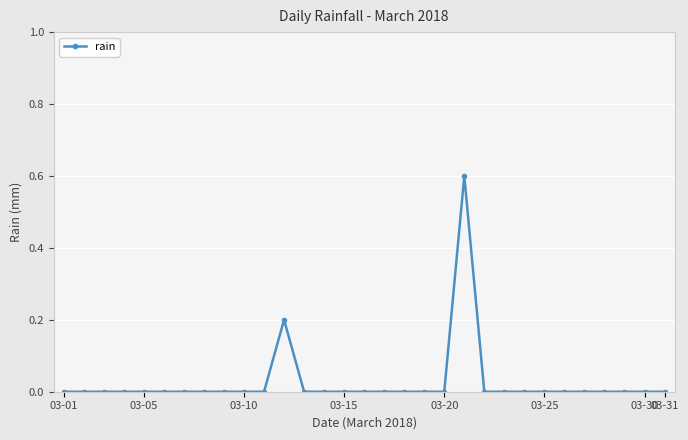

What is the value of the 12th point from the left?

0.2